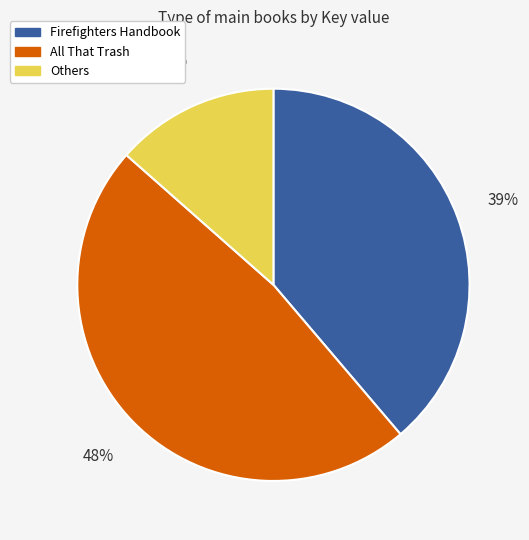

How many segments does this pie chart have?

3